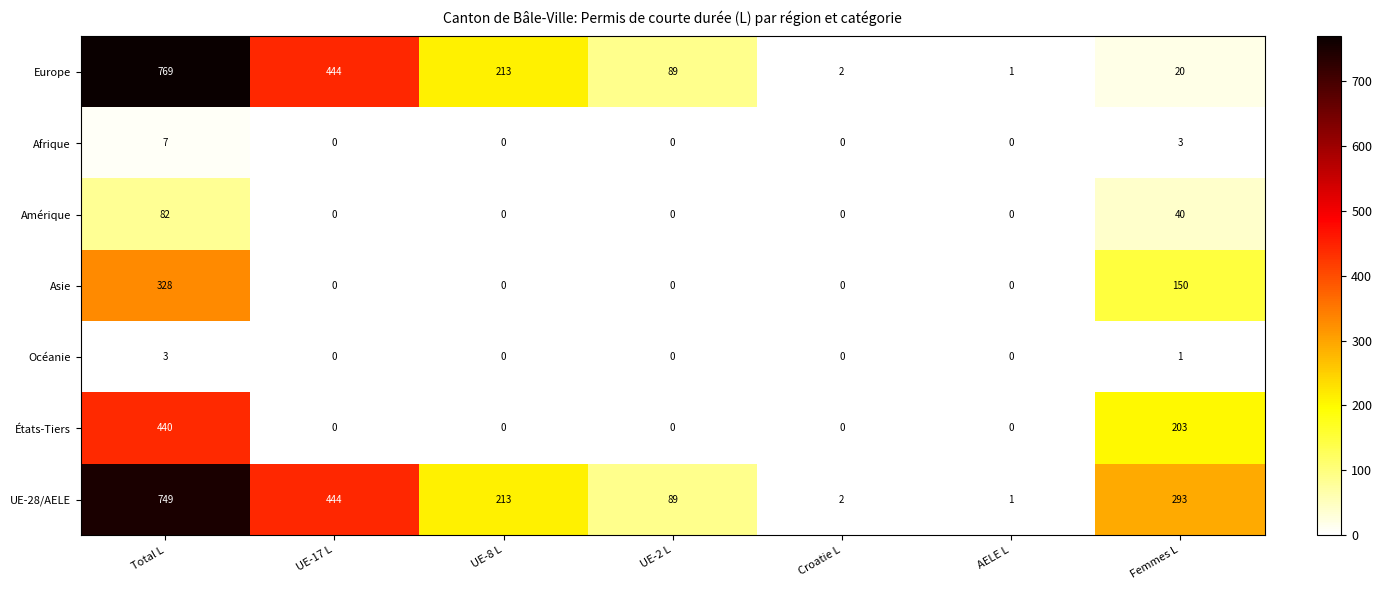

The value of UE-28/AELE at Croatie L is 2. True or false?

True